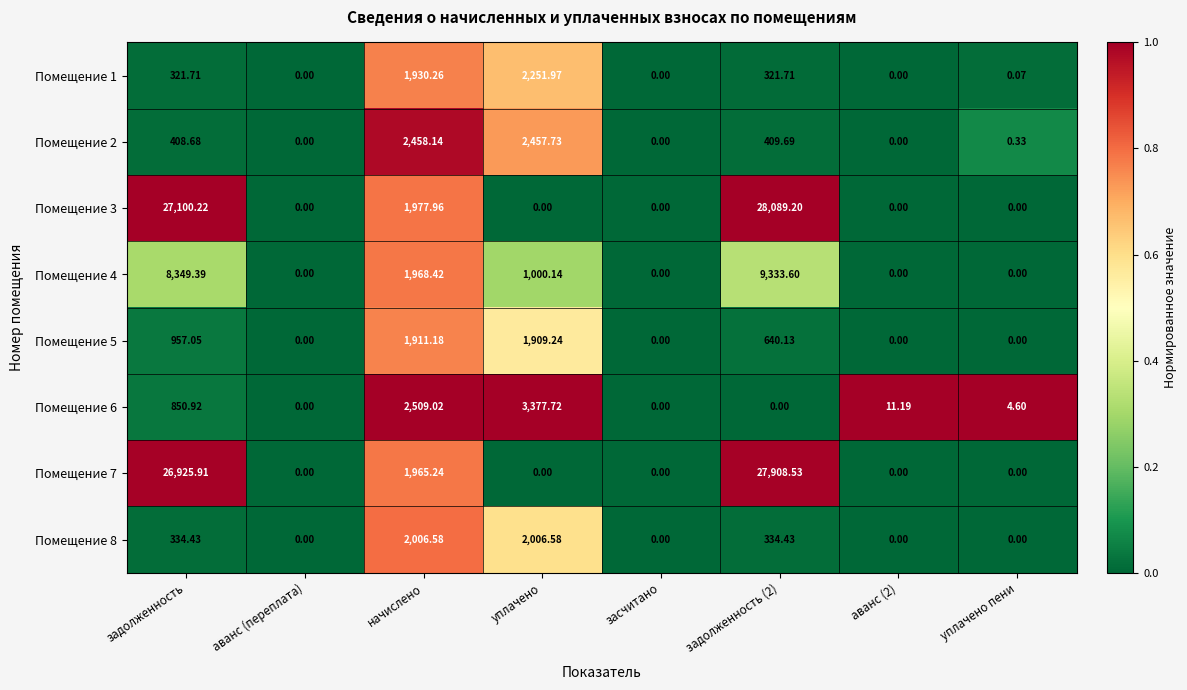

Is the value of Помещение 4 at уплачено greater than the value of Помещение 8 at аванс (2)?

Yes